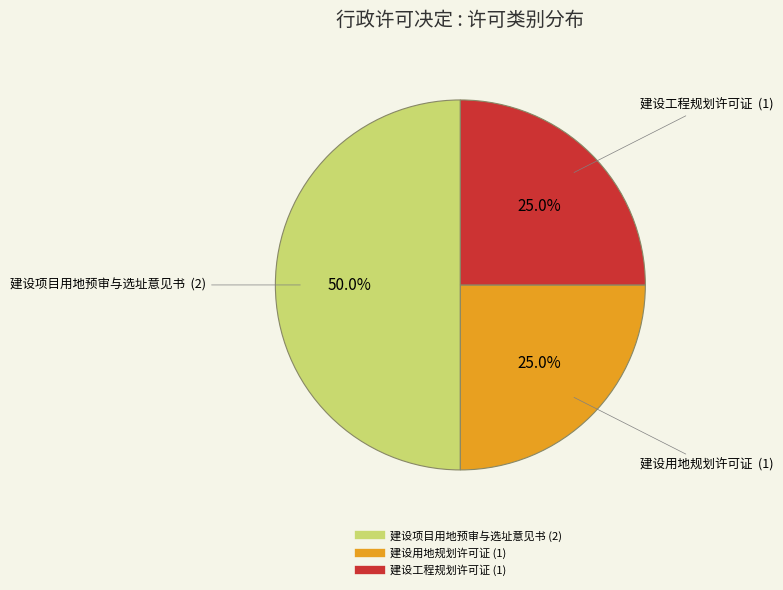

To the nearest percent, what is the difference between the largest and smallest slice percentages?

25%